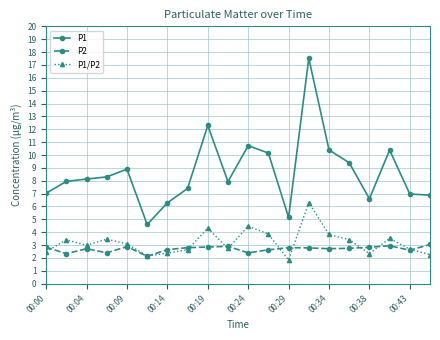

List the series in order of their peak value, highest first.

P1, P1/P2, P2